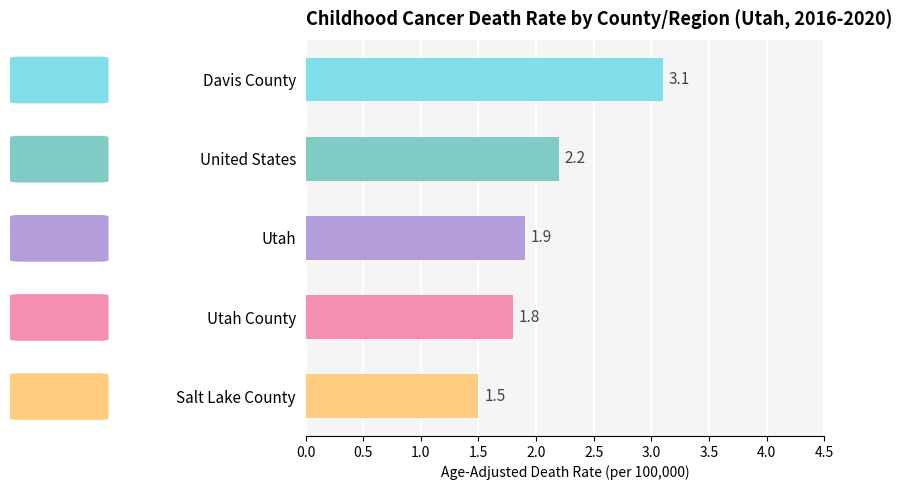

What is the smallest value displayed?

1.5